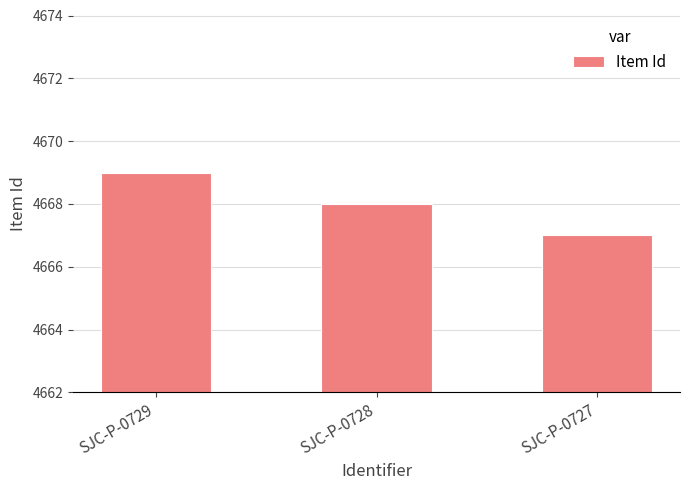

The chart shows a value of 4668 at SJC-P-0728. True or false?

True